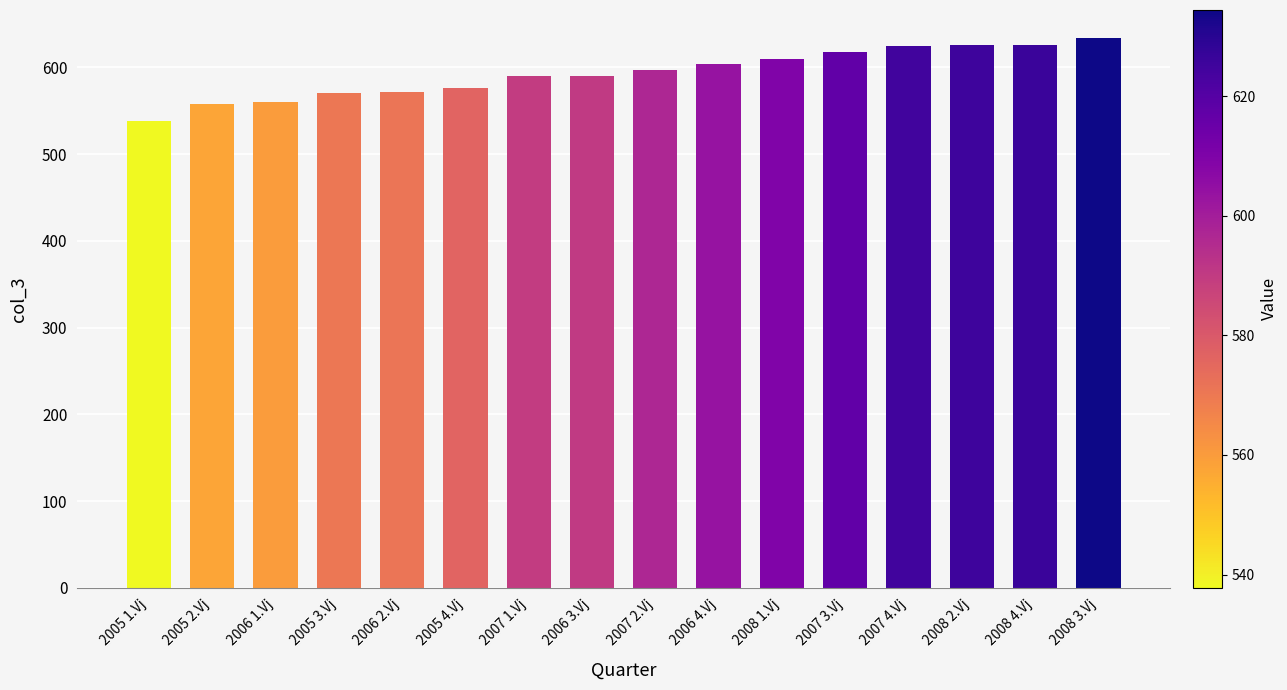

Is it true that the value at 2005 2.Vj is 557.6?

True